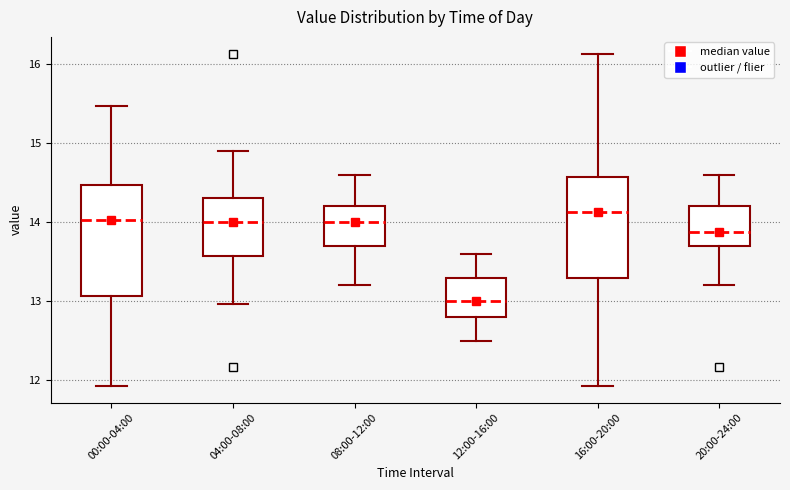

Which box has the lowest median line?

12:00-16:00